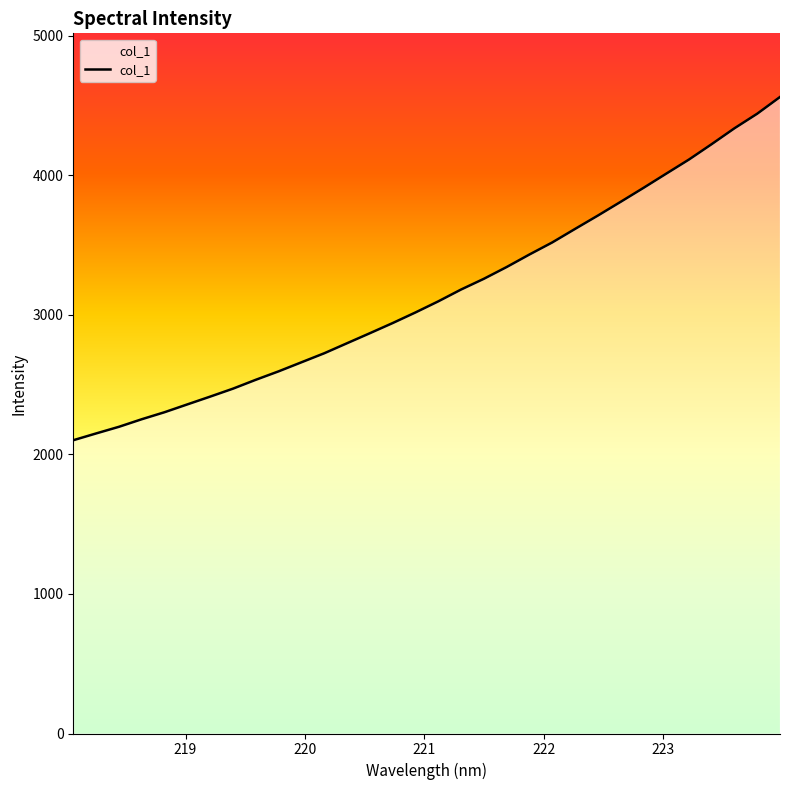

What is the change in value from 221.6902 to 223.408?

+880.9